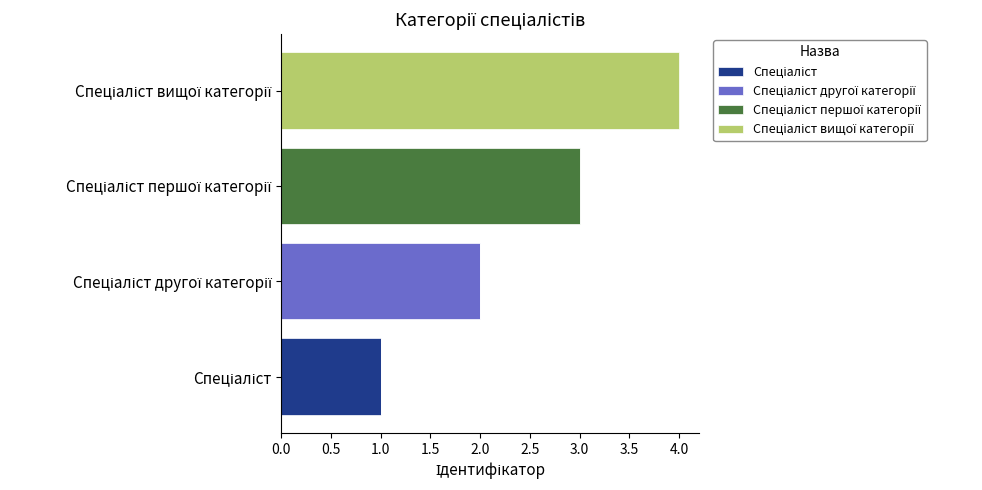

How many Спеціаліст values are between 0 and 1?

4